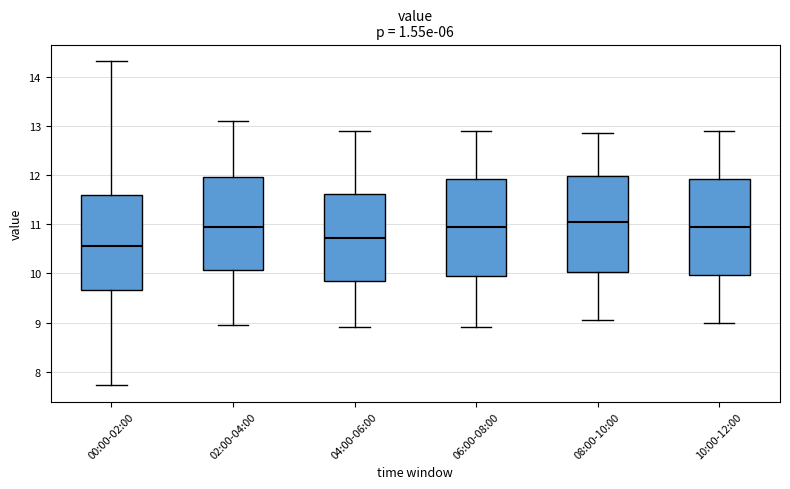

Which box's median line is the highest?

08:00-10:00